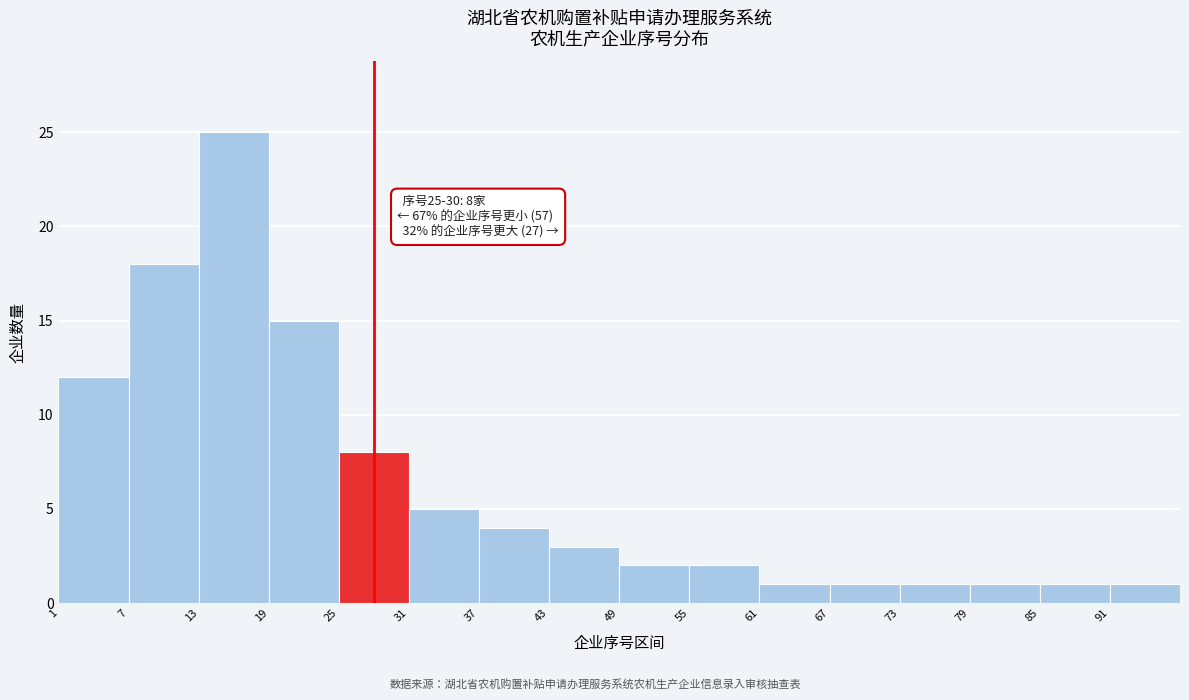

Which range on the x-axis has the tallest bar?

13 to 19